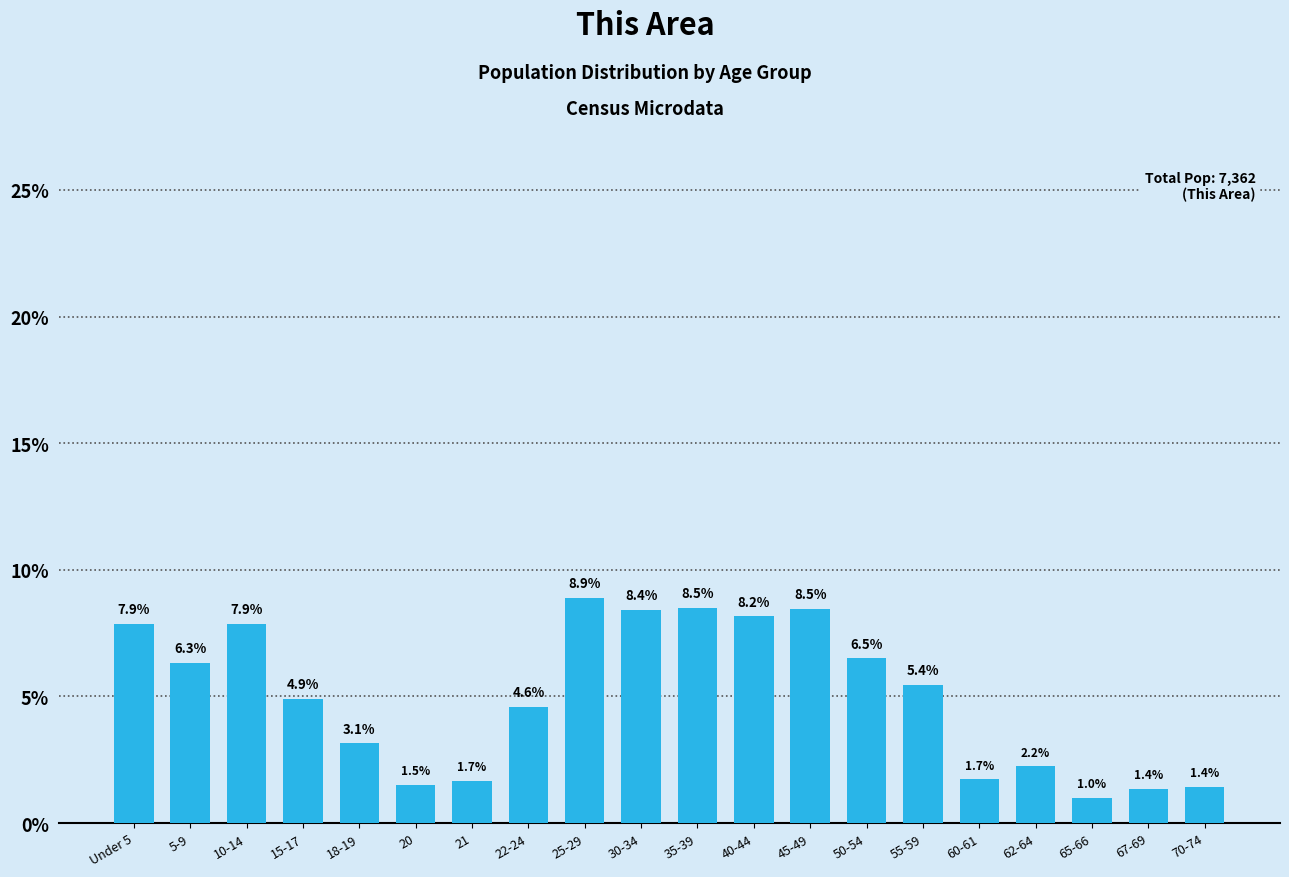

Reading left to right, extract all data points from this chart.

Under 5=7.9	5-9=6.3	10-14=7.9	15-17=4.9	18-19=3.1	20=1.5	21=1.7	22-24=4.6	25-29=8.9	30-34=8.4	35-39=8.5	40-44=8.2	45-49=8.5	50-54=6.5	55-59=5.4	60-61=1.7	62-64=2.2	65-66=1.0	67-69=1.4	70-74=1.4